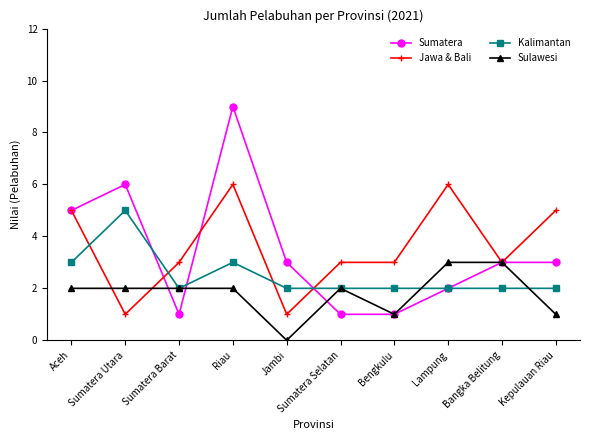

How many series are shown in this chart?

4